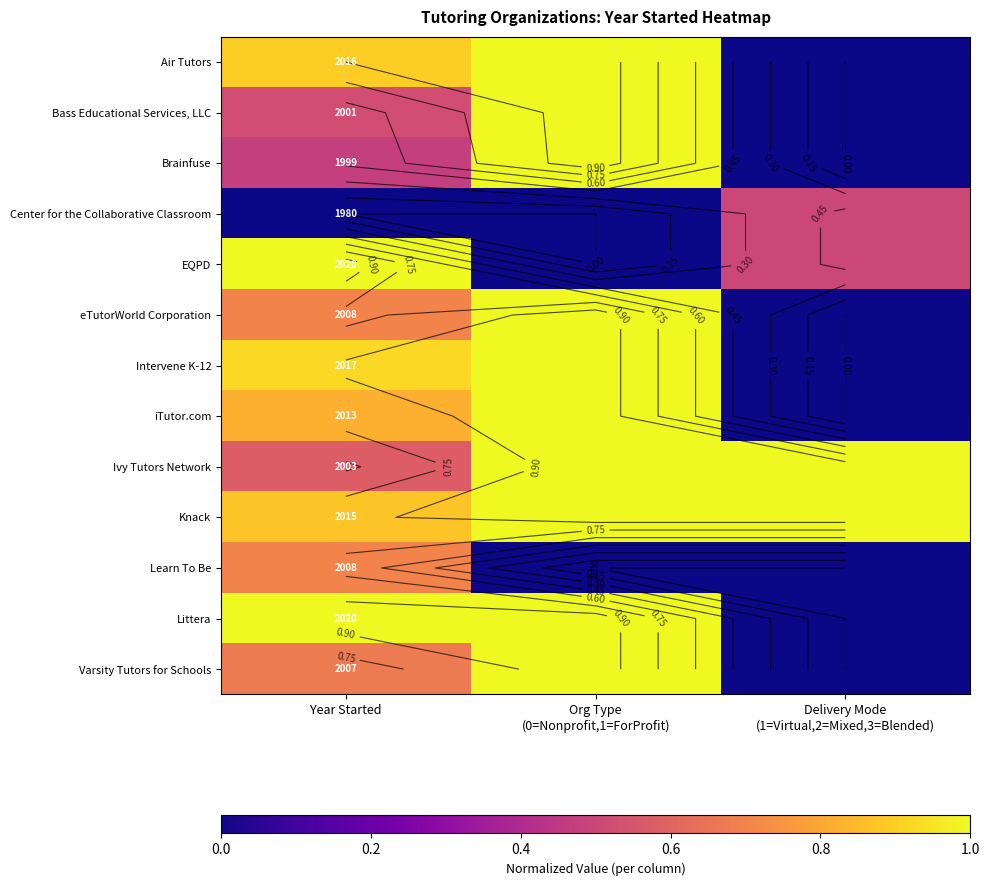

How many distinct data groups are displayed?

13